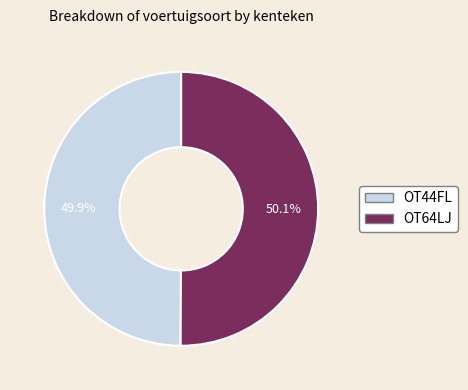

Combined, what portion of the pie is OT44FL and OT64LJ?

100.0%